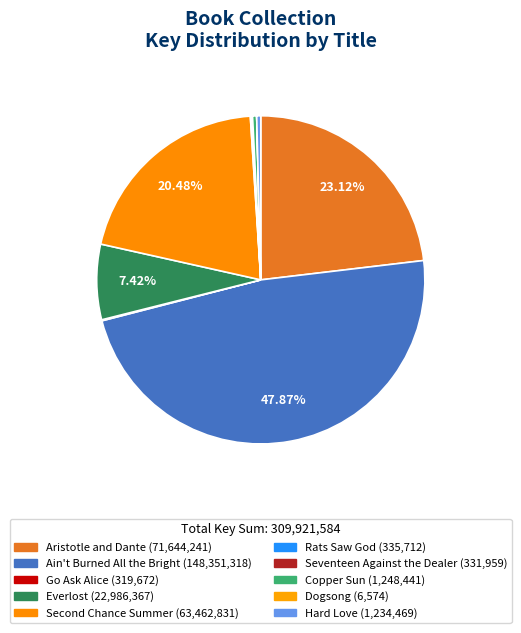

To the nearest percent, what is the combined percentage of Everlost and Dogsong?

7%